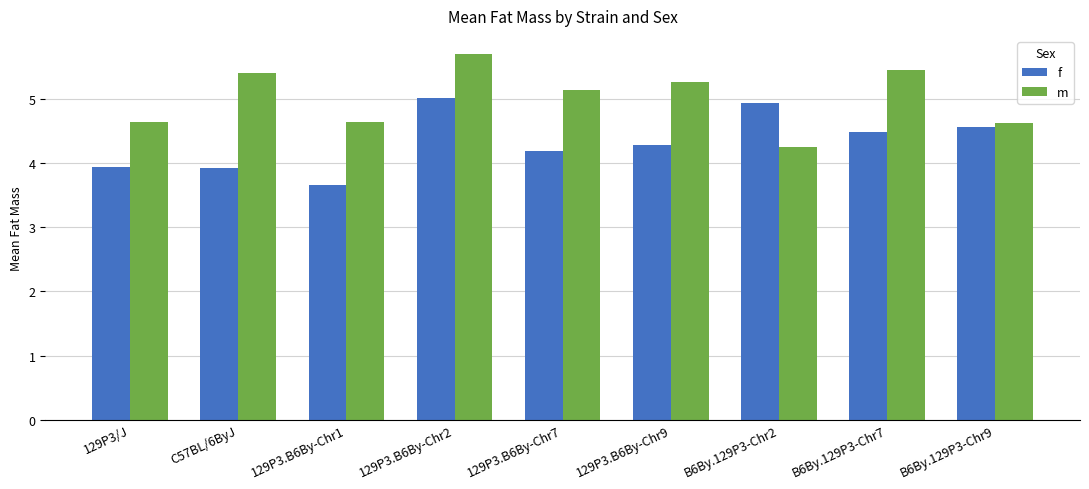

Rank the series at 129P3.B6By-Chr1 from highest to lowest value.

m, f